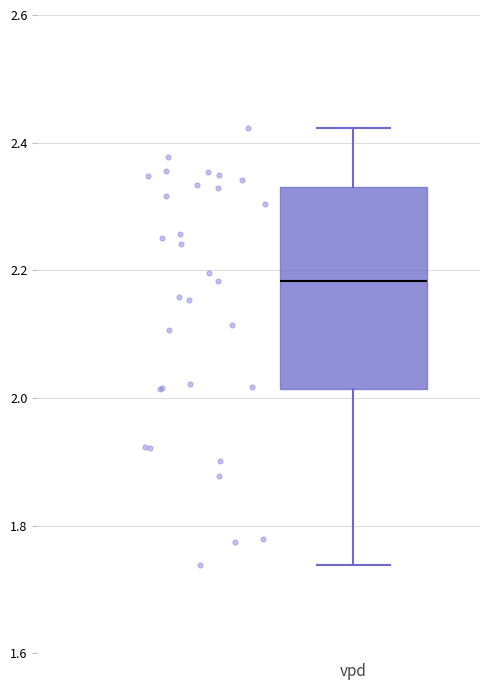

Read this box plot against the y-axis: the position of the median line, the range covered by the box, and the ends of both whiskers. The values are not printed on the chart, so give them approximately, as read against the axis.

median 2.18, box 2.02 to 2.34, whiskers 1.74 to 2.42